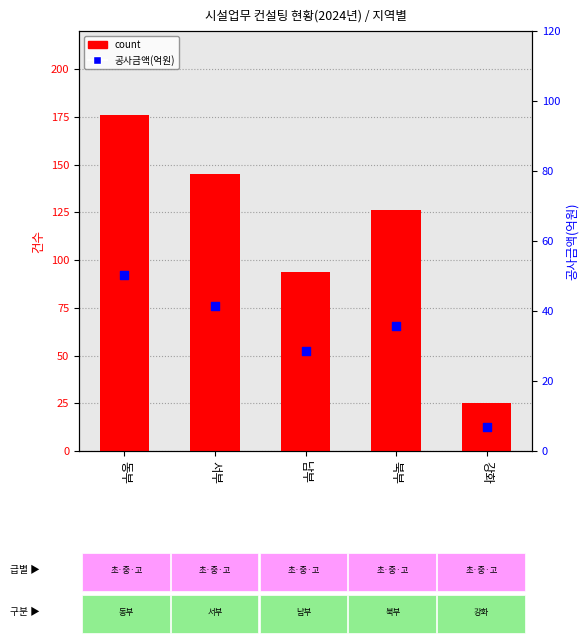

Which series has the widest spread of Y values?

count